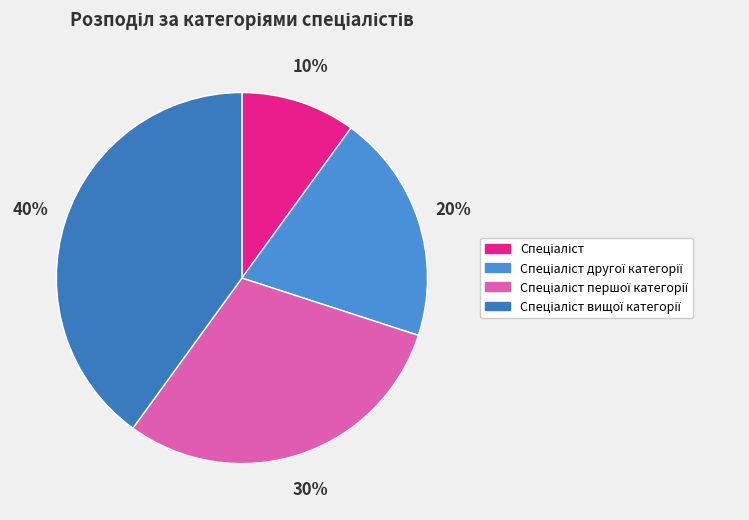

Which category has the biggest portion of the pie?

Спеціаліст вищої категорії